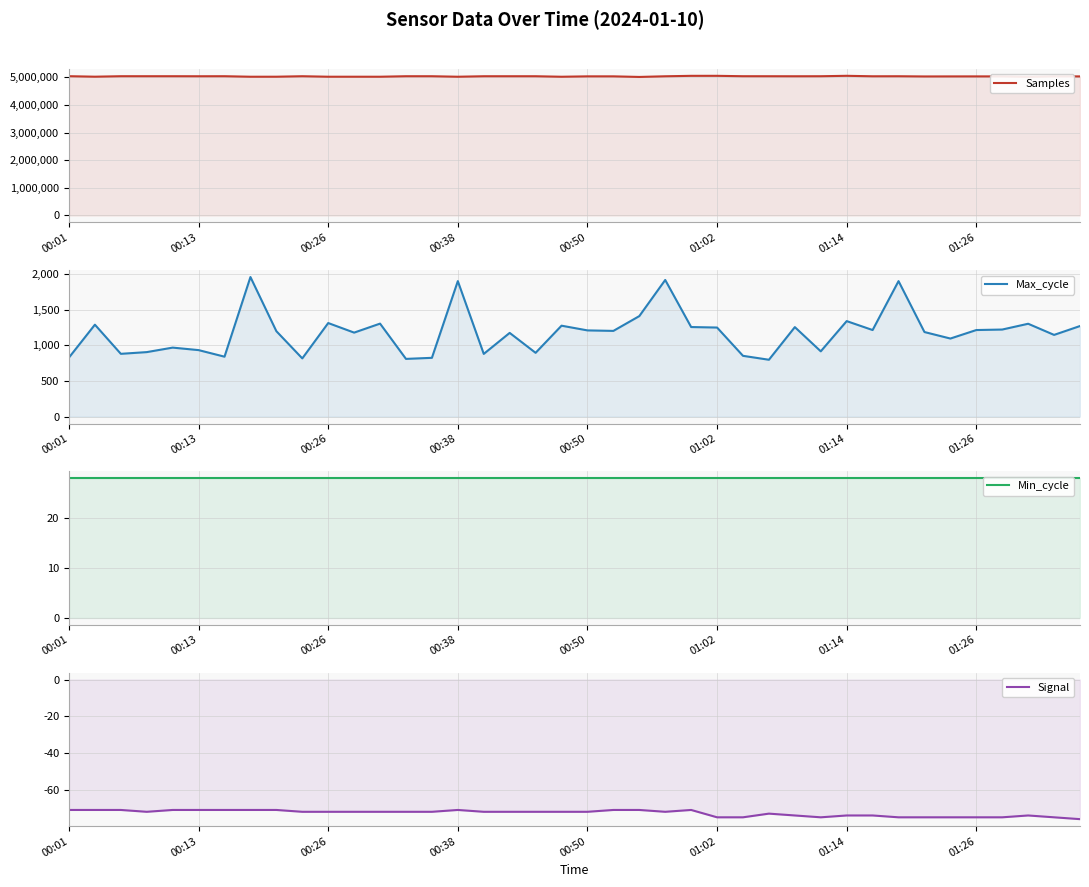

Which series has the largest total across all categories?

Samples